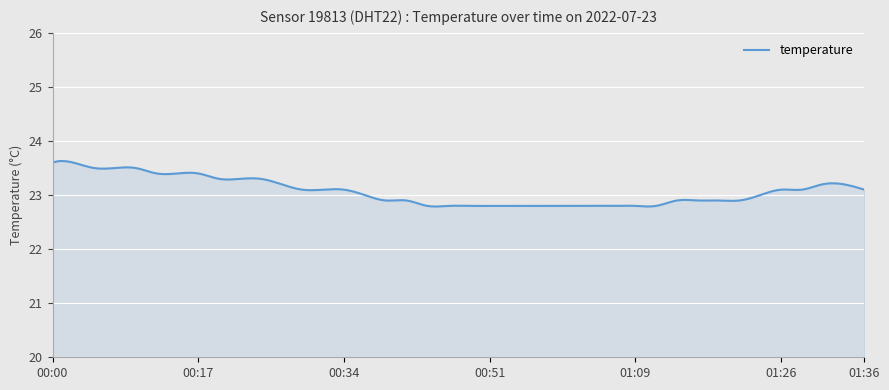

What is the greatest value displayed?

23.6